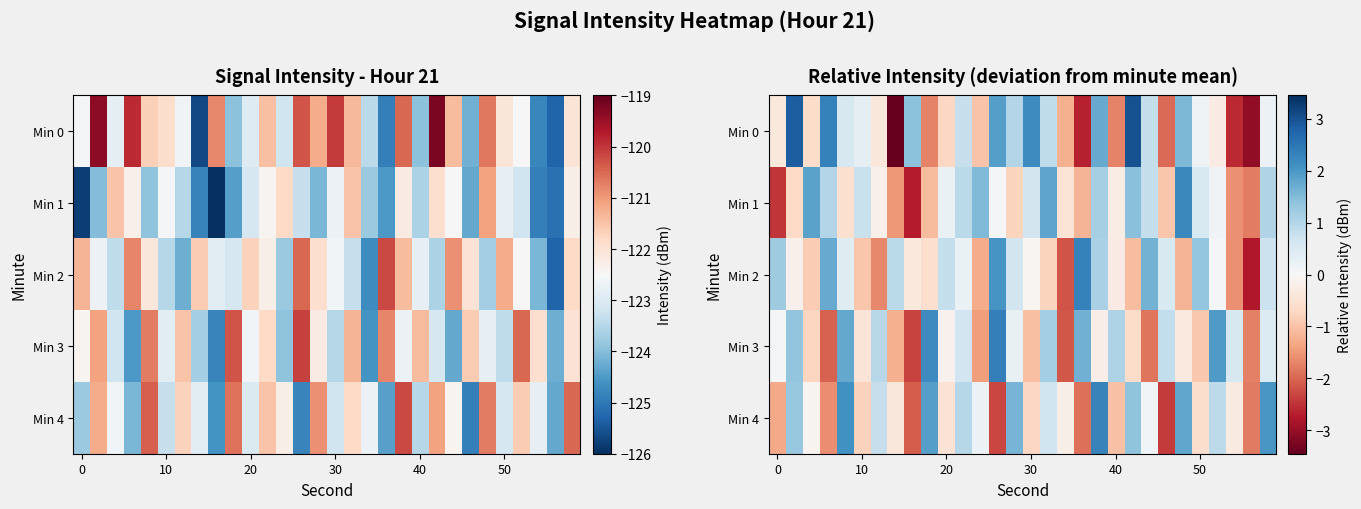

What is the smallest value displayed?

-3.5